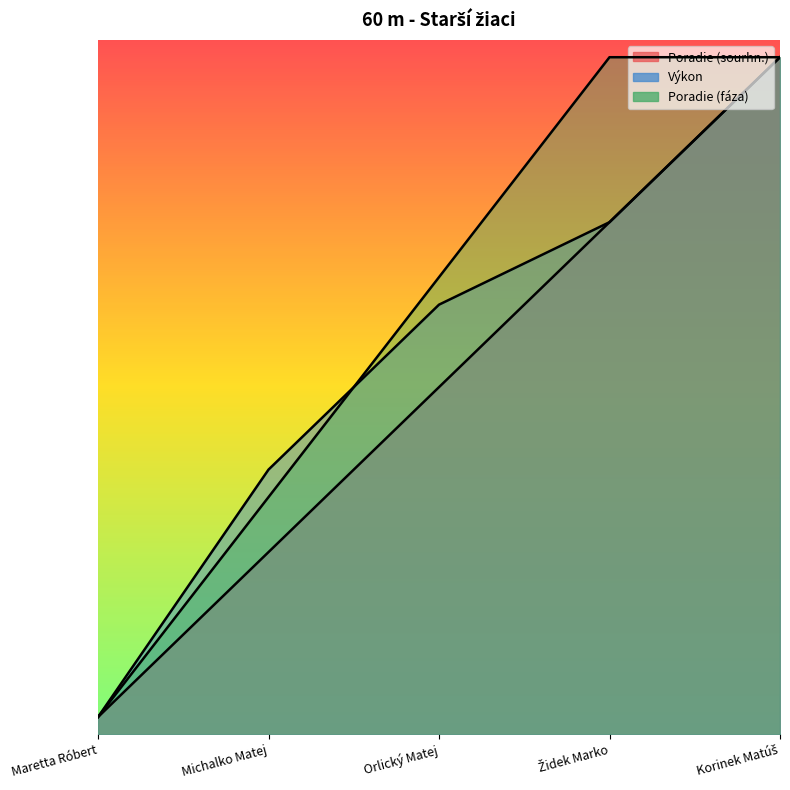

Reading right to left, what are all the values shown in this chart?

Poradie (sourhn.): 9.8	7.4	5.0	2.6	0.2
Výkon: 9.8	7.4	6.2	3.8	0.2
Poradie (fáza): 9.8	9.8	6.6	3.4	0.2